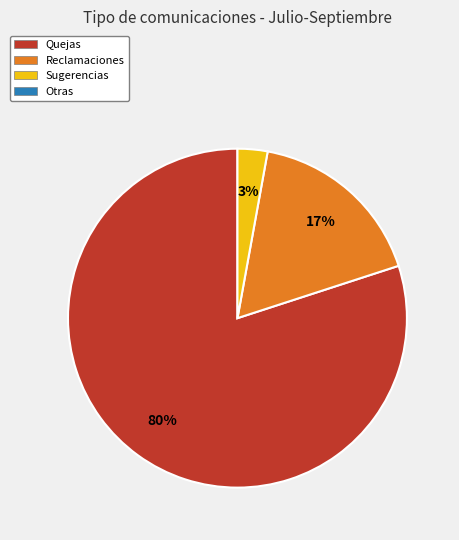

Does any single category account for the majority?

Yes